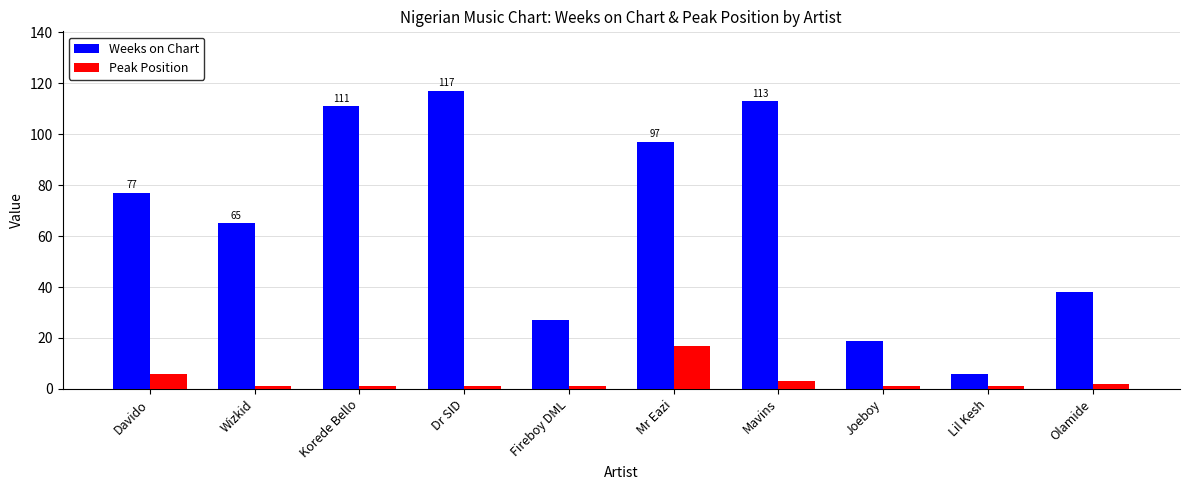

Reading right to left, transcribe all the data shown in this chart.

Weeks on Chart: 38	6	19	113	97	27	117	111	65	77
Peak Position: 2	1	1	3	17	1	1	1	1	6